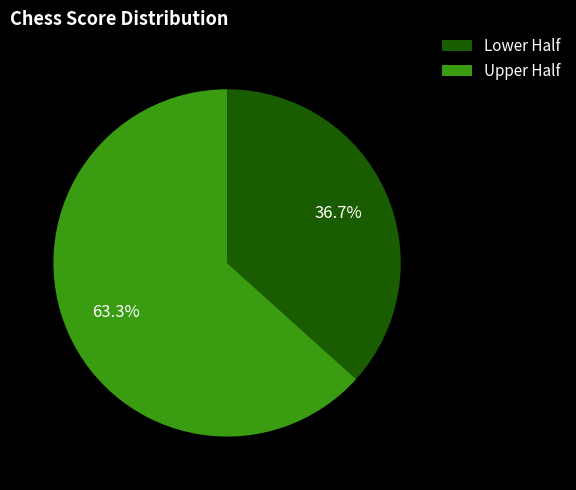

What is the largest slice in the pie chart?

Upper Half